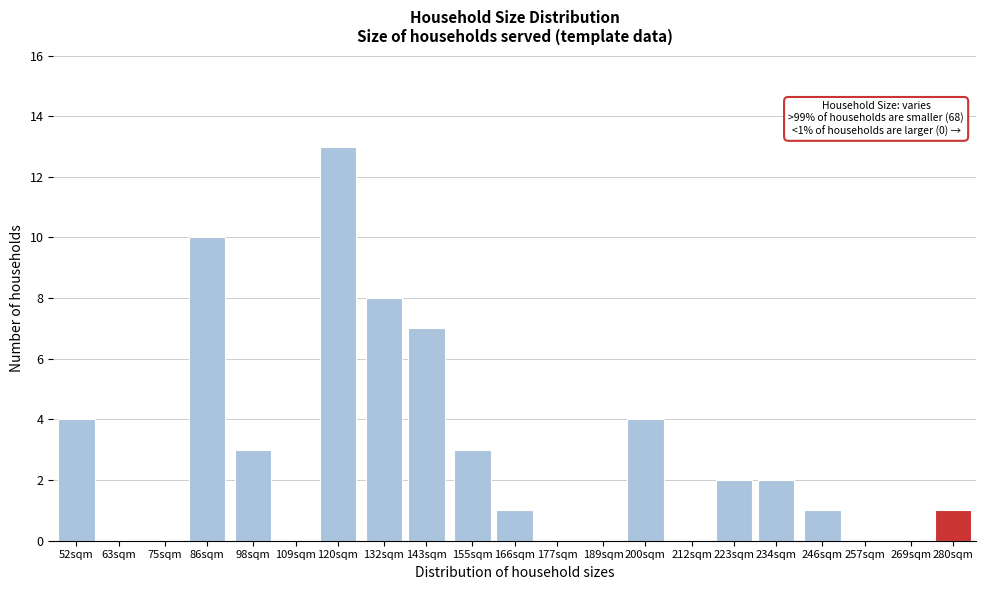

Reading left to right, transcribe all the data shown in this chart.

52sqm=4	63sqm=0	75sqm=0	86sqm=10	98sqm=3	109sqm=0	120sqm=13	132sqm=8	143sqm=7	155sqm=3	166sqm=1	177sqm=0	189sqm=0	200sqm=4	212sqm=0	223sqm=2	234sqm=2	246sqm=1	257sqm=0	269sqm=0	280sqm=1